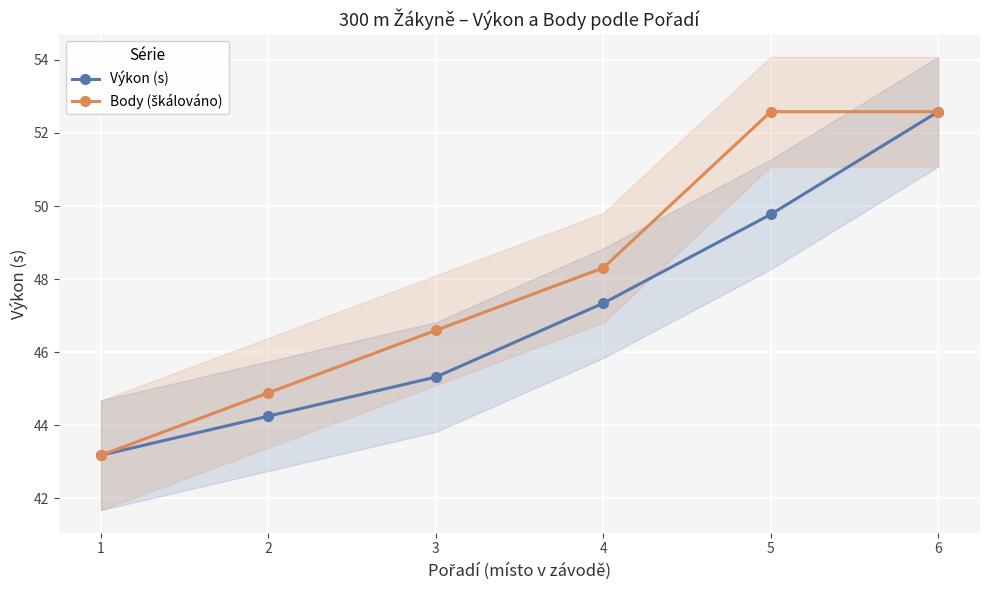

What is the lowest value of the Výkon (s) series?

43.2